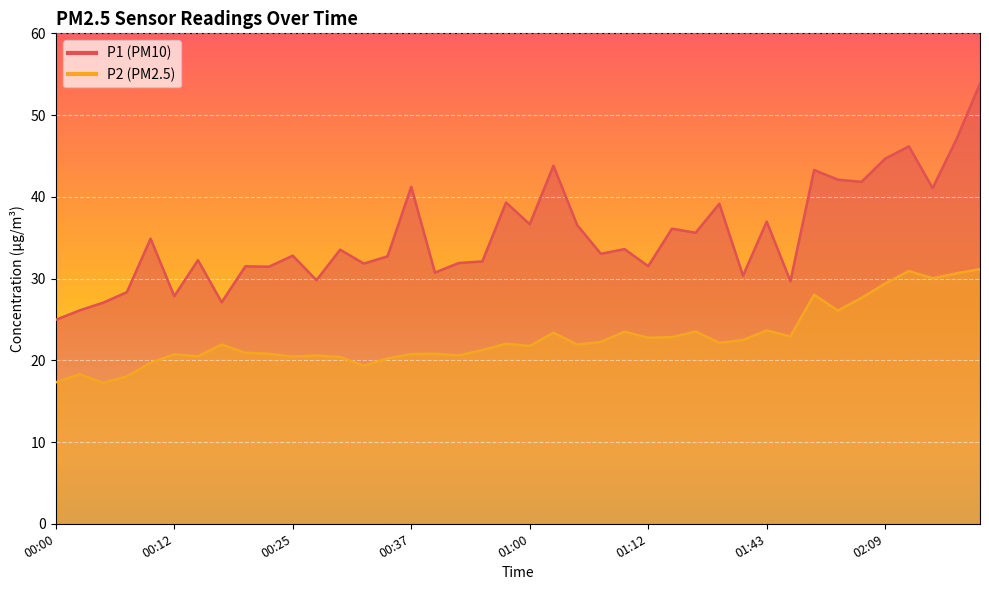

How many data points in P1 are above 33?

21